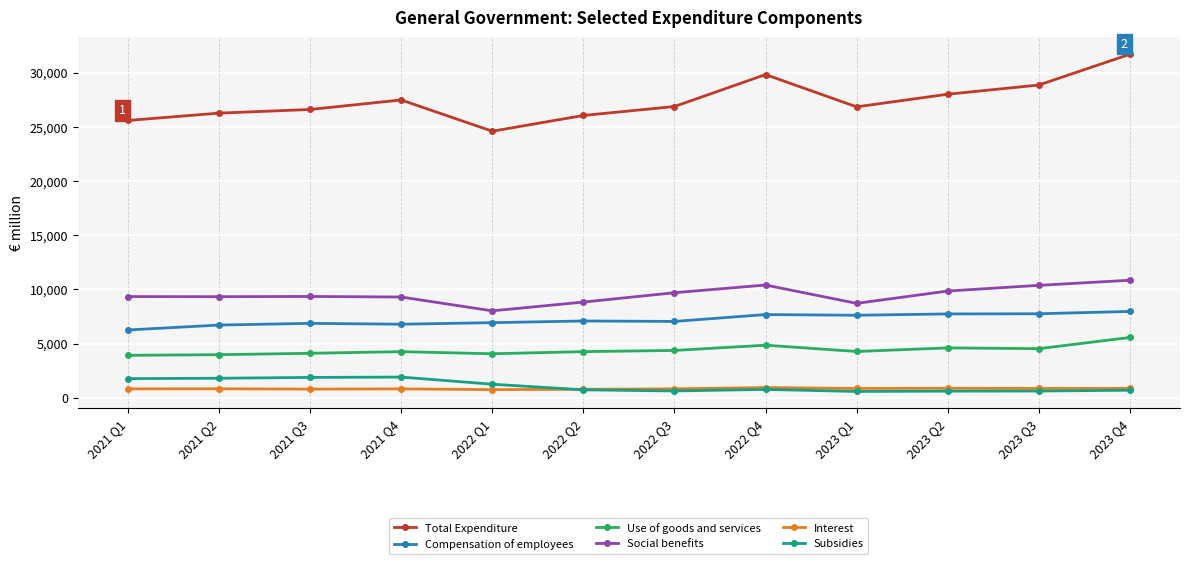

True or false: Use of goods and services and Social benefits cross at least once.

False